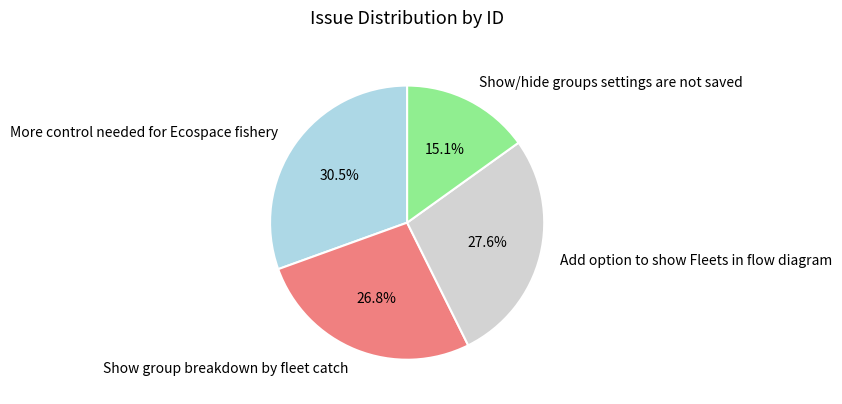

Which has a higher value, Add option to show Fleets in flow diagram or More control needed for Ecospace fishery?

More control needed for Ecospace fishery